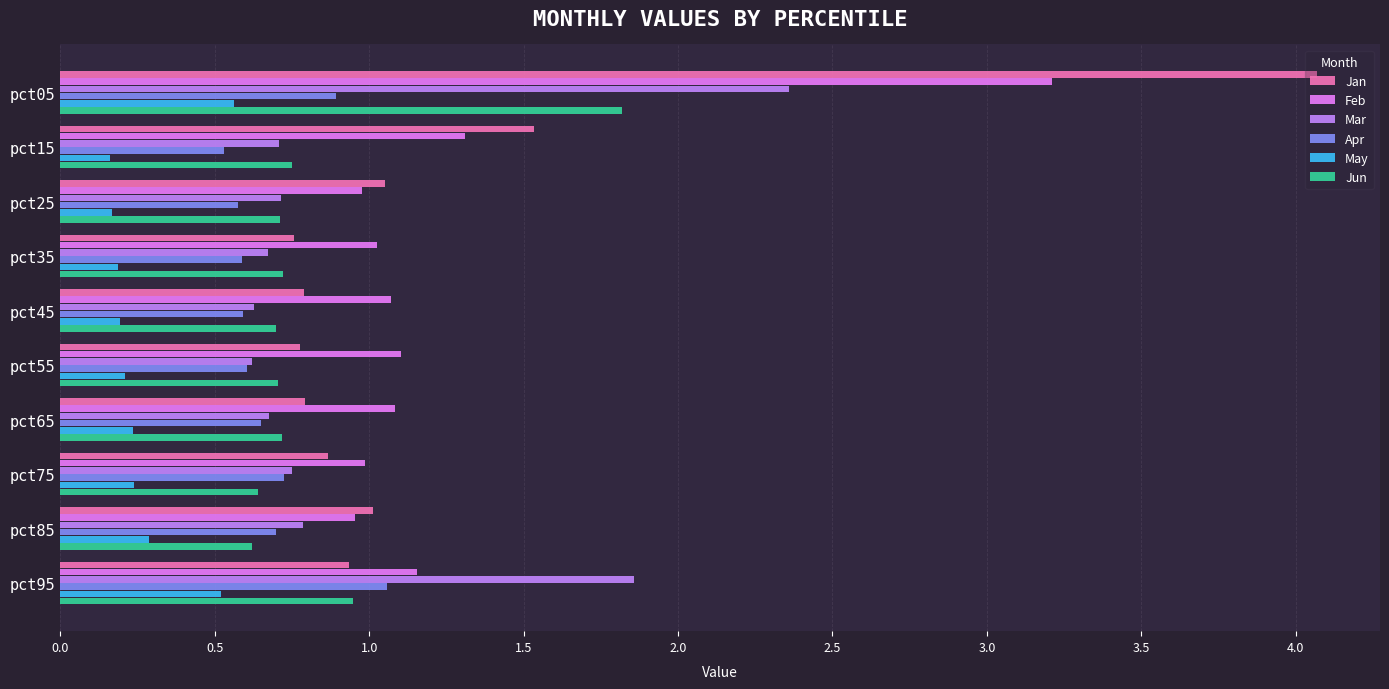

What is the difference between the maximum and minimum values in the Jan series?

3.3